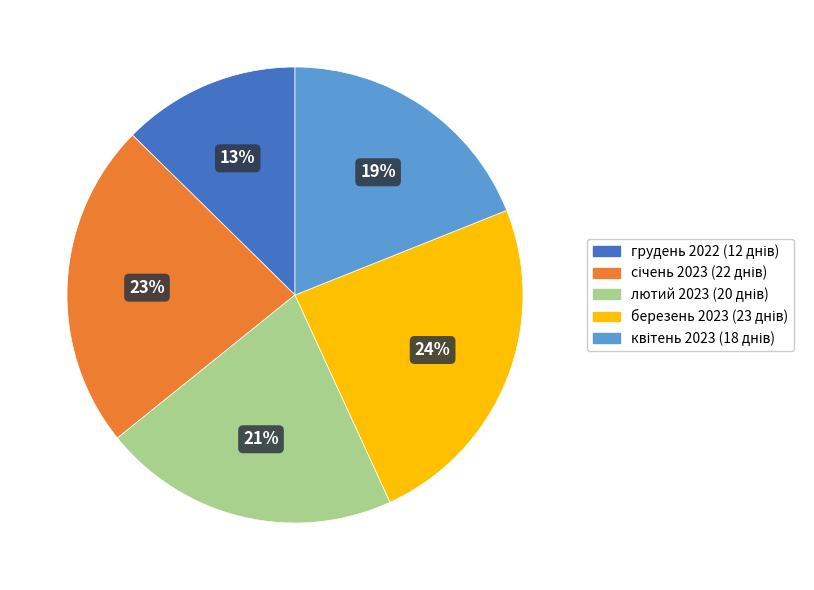

What is the largest slice in the pie chart?

березень 2023